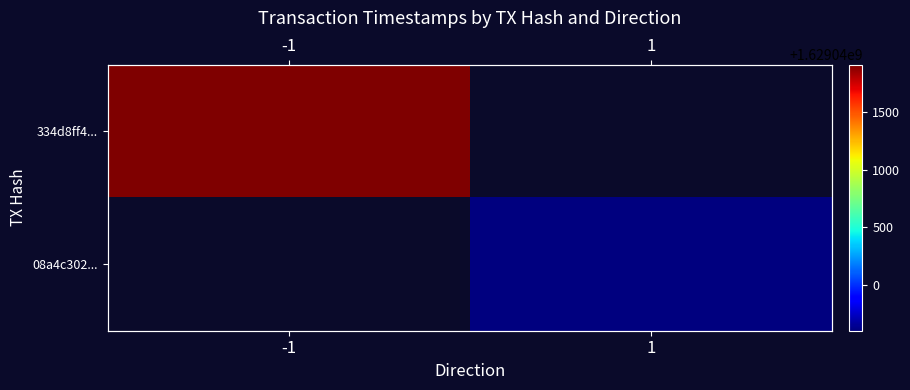

At how many categories does at least one series exceed 1629040423?

1